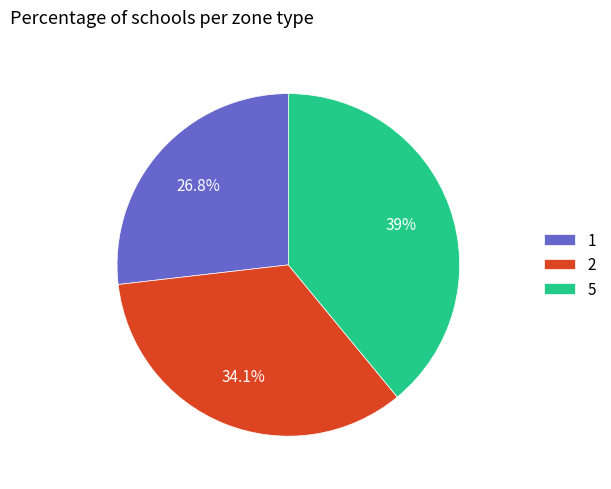

What is the largest slice in the pie chart?

5